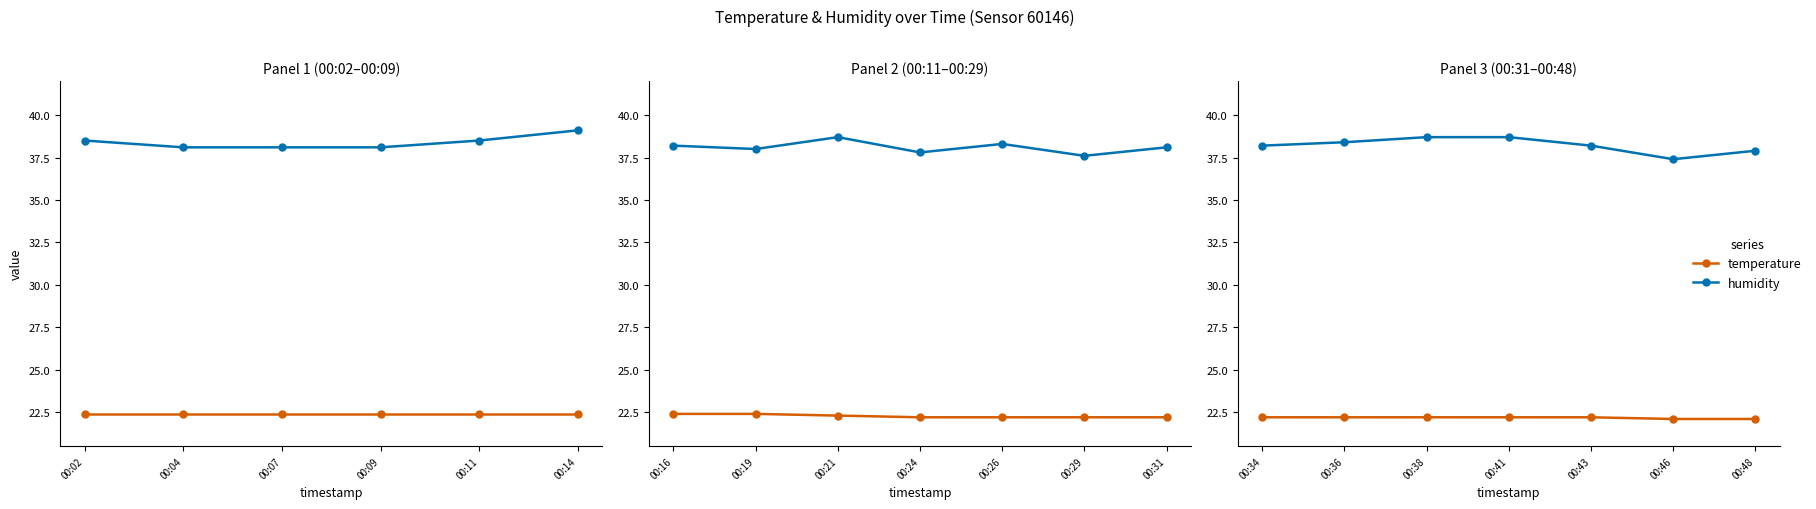

Rank the series at 00:43 from highest to lowest value.

humidity, temperature